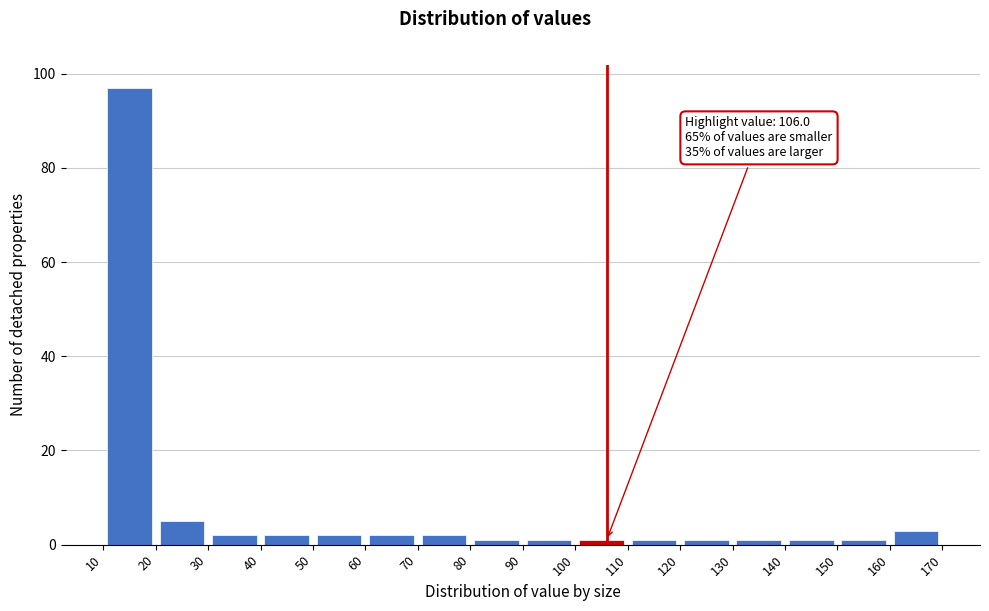

Over which range of the x-axis is the bar tallest?

10 to 20